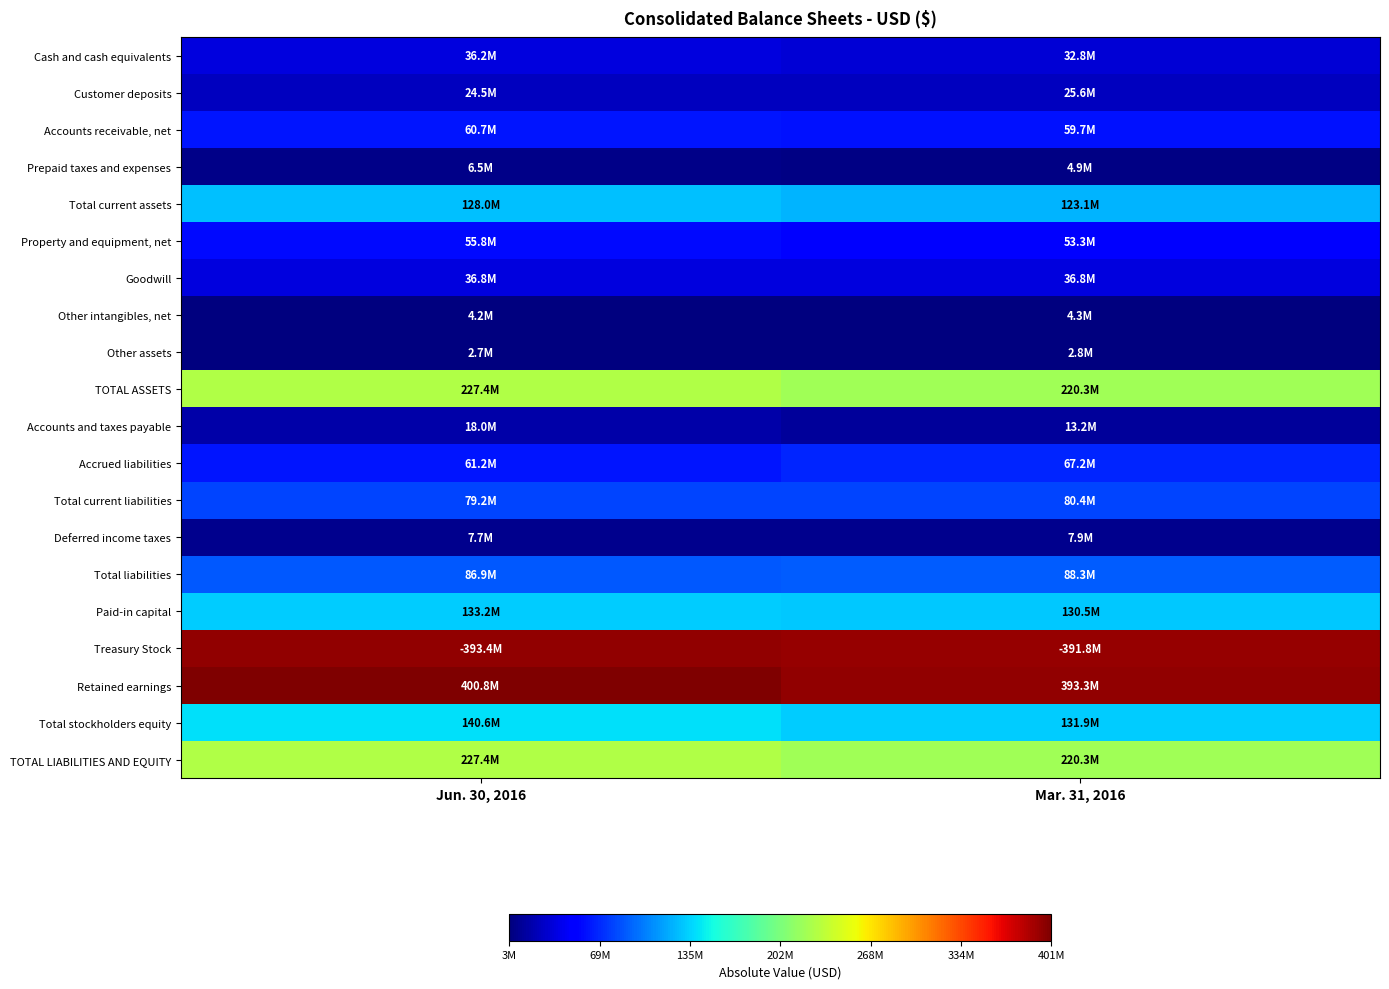

Reading right to left, what are all the values shown in this chart?

Cash and cash equivalents: Mar. 31, 2016=32779000	Jun. 30, 2016=36234000
Customer deposits: Mar. 31, 2016=25649000	Jun. 30, 2016=24510000
Accounts receivable, net: Mar. 31, 2016=59747000	Jun. 30, 2016=60702000
Prepaid taxes and expenses: Mar. 31, 2016=4933000	Jun. 30, 2016=6515000
Total current assets: Mar. 31, 2016=123108000	Jun. 30, 2016=127961000
Property and equipment, net: Mar. 31, 2016=53268000	Jun. 30, 2016=55755000
Goodwill: Mar. 31, 2016=36814000	Jun. 30, 2016=36814000
Other intangibles, net: Mar. 31, 2016=4287000	Jun. 30, 2016=4178000
Other assets: Mar. 31, 2016=2792000	Jun. 30, 2016=2736000
TOTAL ASSETS: Mar. 31, 2016=220269000	Jun. 30, 2016=227444000
Accounts and taxes payable: Mar. 31, 2016=13233000	Jun. 30, 2016=18016000
Accrued liabilities: Mar. 31, 2016=67182000	Jun. 30, 2016=61162000
Total current liabilities: Mar. 31, 2016=80415000	Jun. 30, 2016=79178000
Deferred income taxes: Mar. 31, 2016=7906000	Jun. 30, 2016=7712000
Total liabilities: Mar. 31, 2016=88321000	Jun. 30, 2016=86890000
Paid-in capital: Mar. 31, 2016=130465000	Jun. 30, 2016=133227000
Treasury Stock: Mar. 31, 2016=391803000	Jun. 30, 2016=393450000
Retained earnings: Mar. 31, 2016=393283000	Jun. 30, 2016=400774000
Total stockholders equity: Mar. 31, 2016=131948000	Jun. 30, 2016=140554000
TOTAL LIABILITIES AND EQUITY: Mar. 31, 2016=220269000	Jun. 30, 2016=227444000